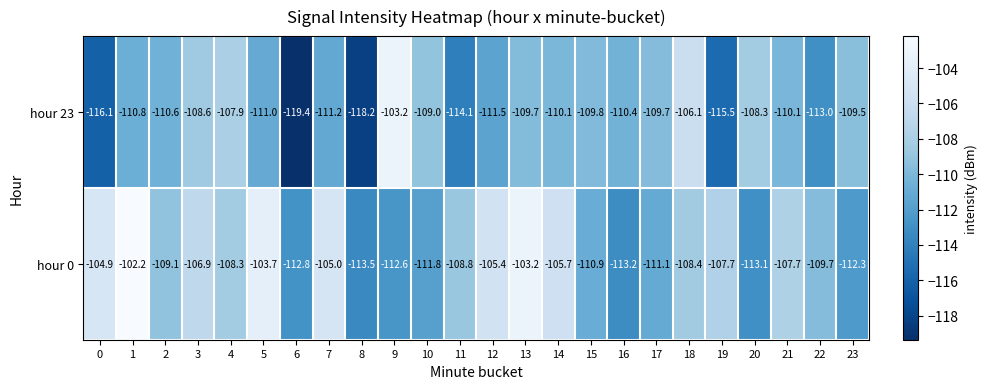

Which series changed the most between 6 and 21?

hour 23